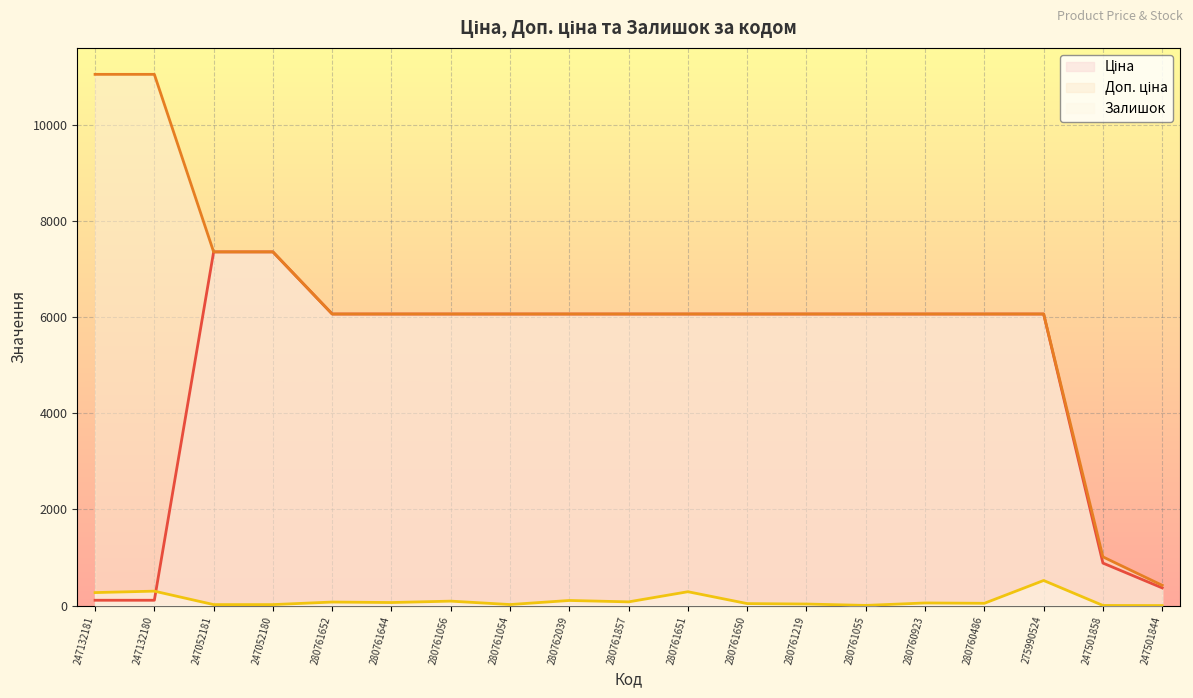

At which category does Залишок reach its first local peak?

247132180